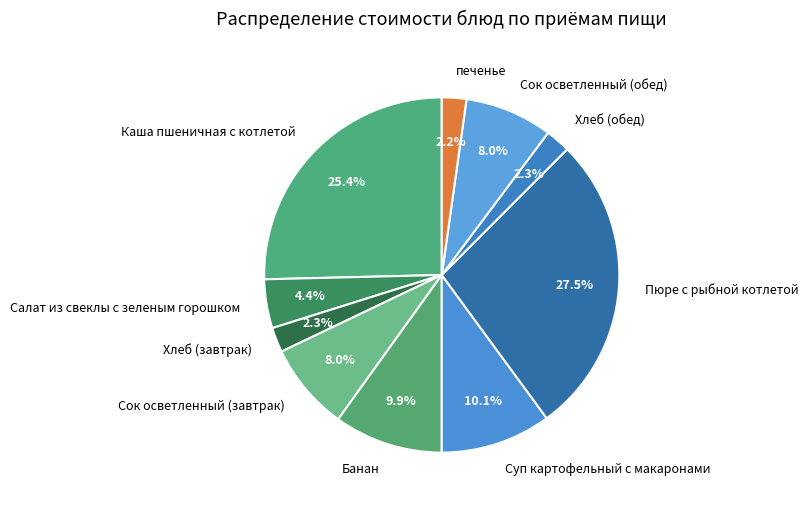

Combined, do Пюре с рыбной котлетой and Сок осветленный (завтрак) account for over 50%?

No